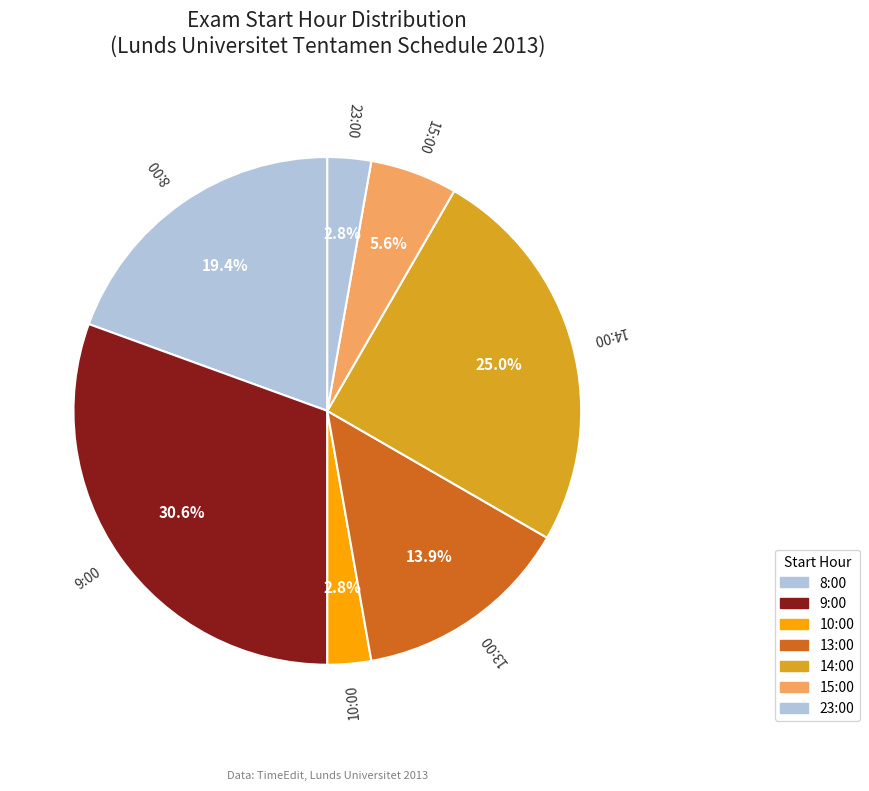

Does 8:00 represent more than half of the total?

No